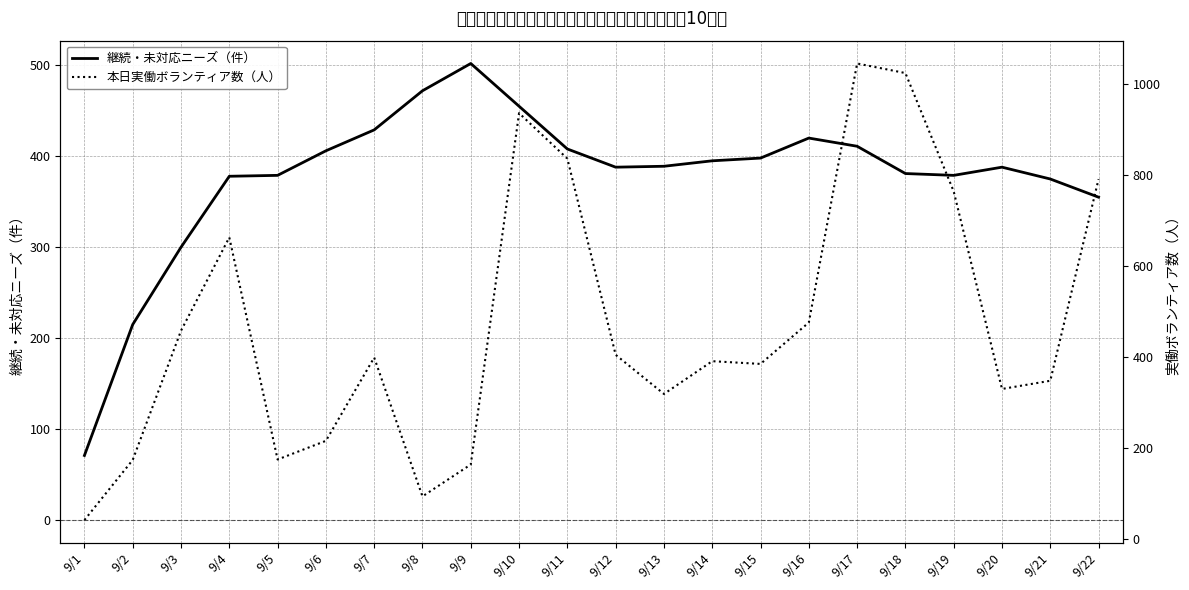

Where do 継続・未対応ニーズ（件） and 本日実働ボランティア数（人） first cross each other?

9/2 and 9/3